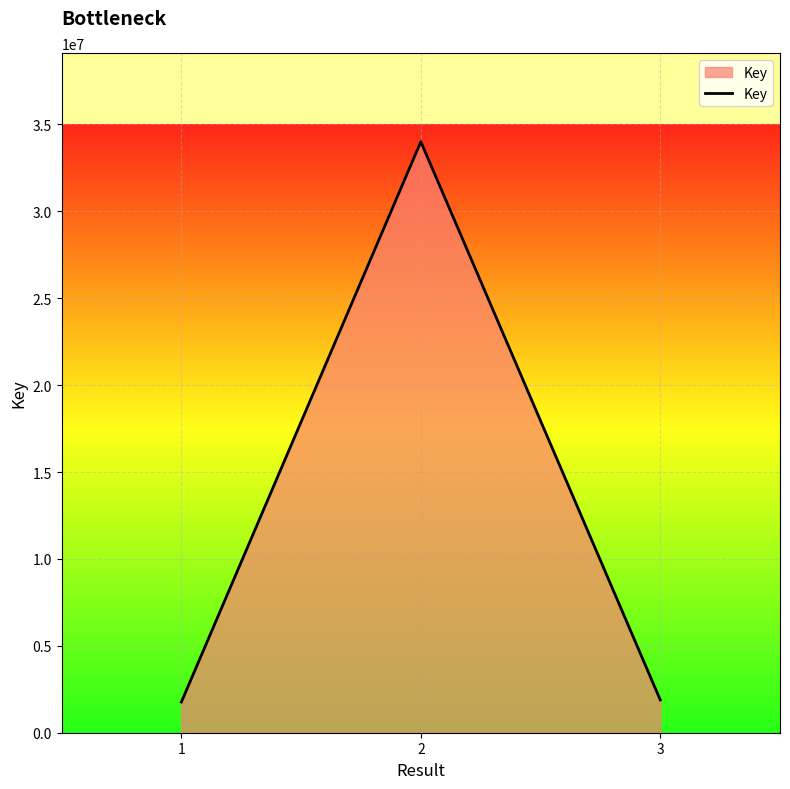

How many values are below 1887464?

1